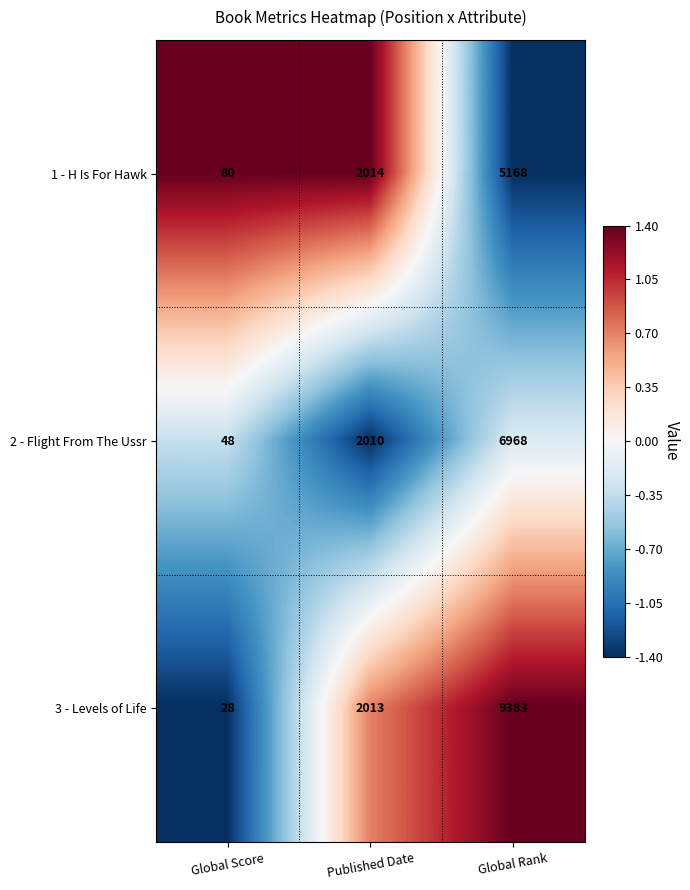

At which label is 1 - H Is For Hawk closest to 2624?

Published Date